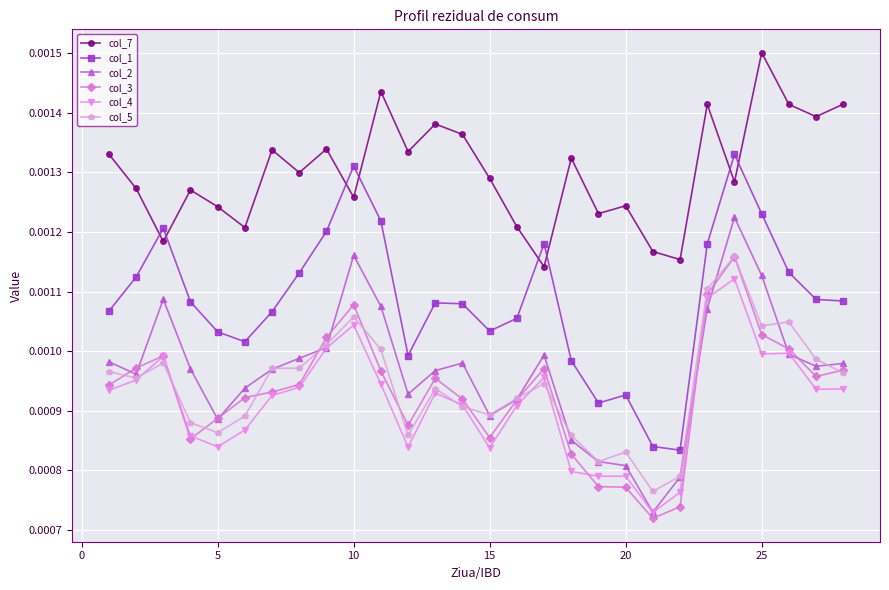

At how many categories does at least one series exceed 0?

28